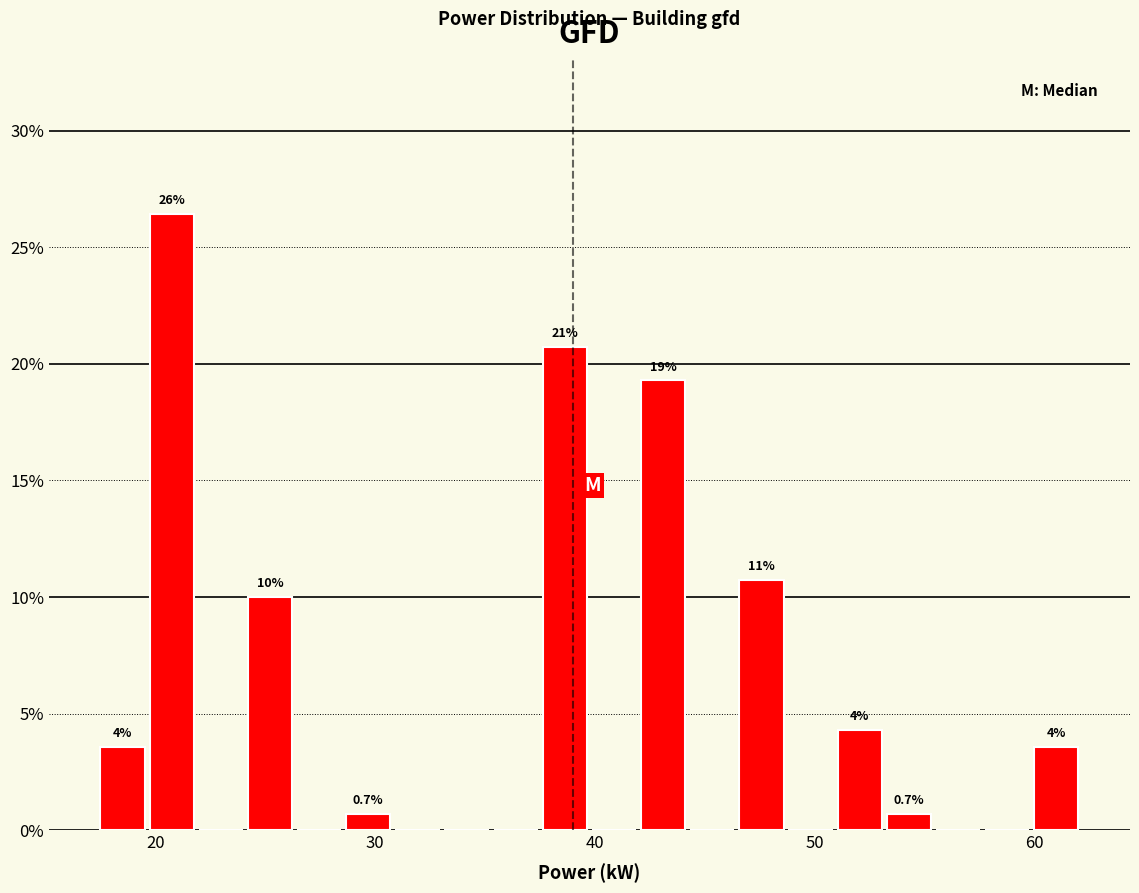

Read against the x-axis, roughly where is the centre of the tallest bar?

21